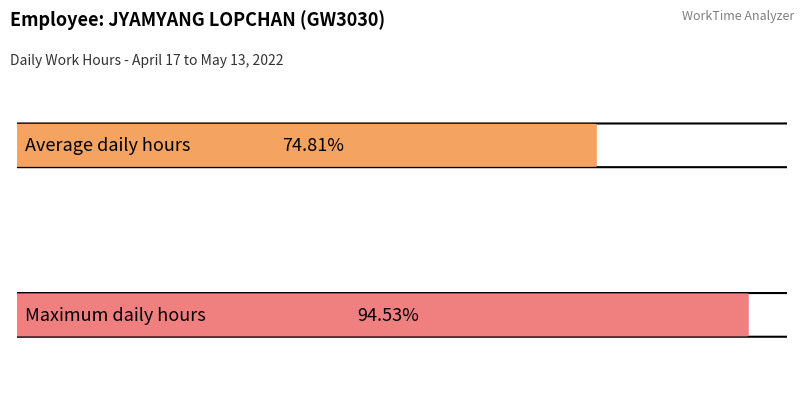

The chart shows a value of 9.9 at 27. True or false?

False